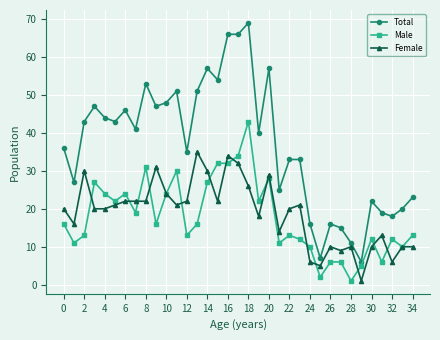

List the series in order of their peak value, lowest first.

Female, Male, Total